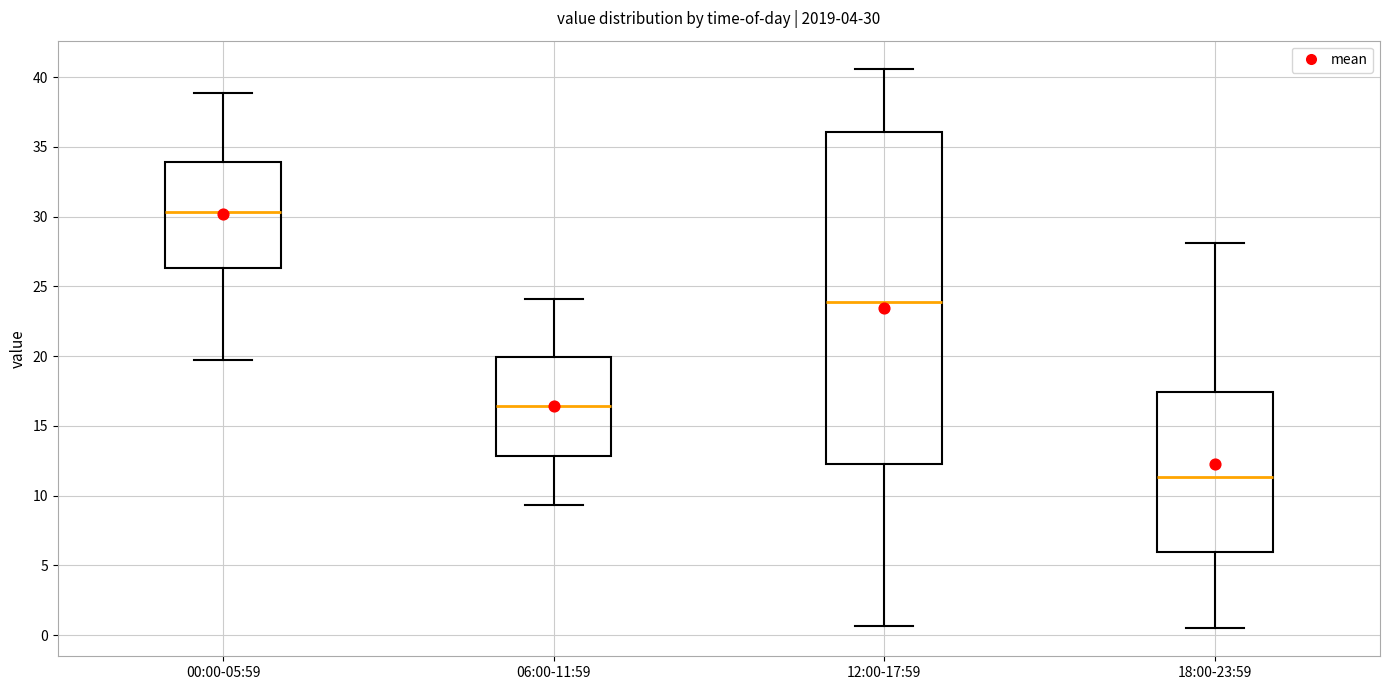

Which box has the lowest median line?

18:00-23:59